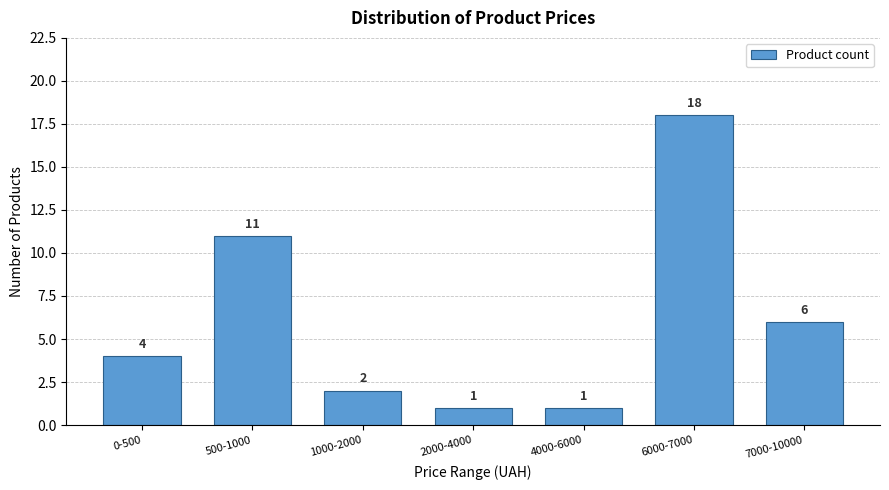

Reading left to right, what are all the values shown in this chart?

0-500=4	500-1000=11	1000-2000=2	2000-4000=1	4000-6000=1	6000-7000=18	7000-10000=6